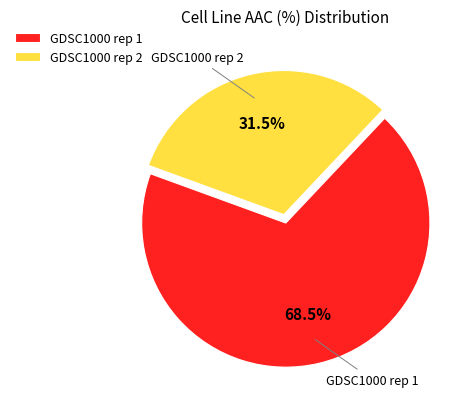

What is the largest slice in the pie chart?

GDSC1000 rep 1